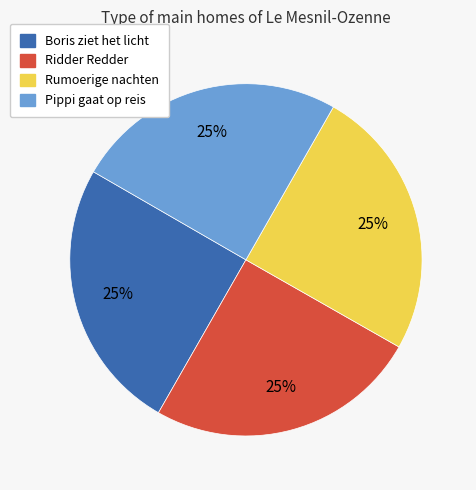

Is there a majority slice in this chart?

No